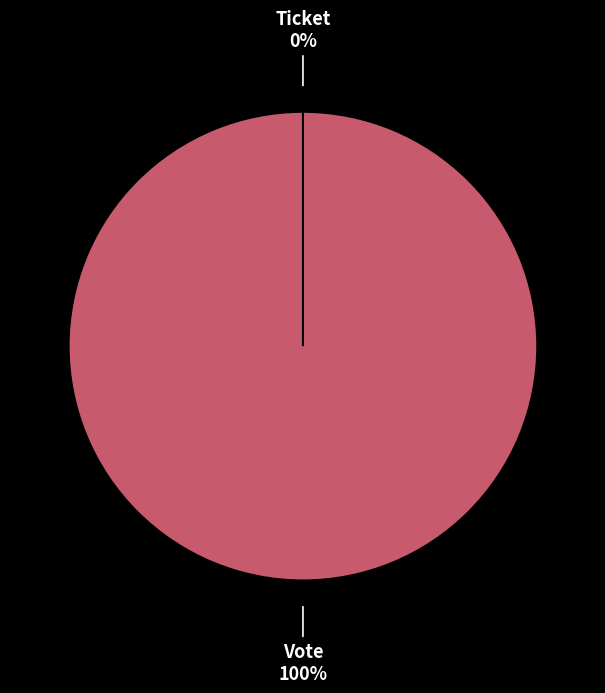

To the nearest percent, what is the difference between the Vote and Ticket slice percentages?

100%